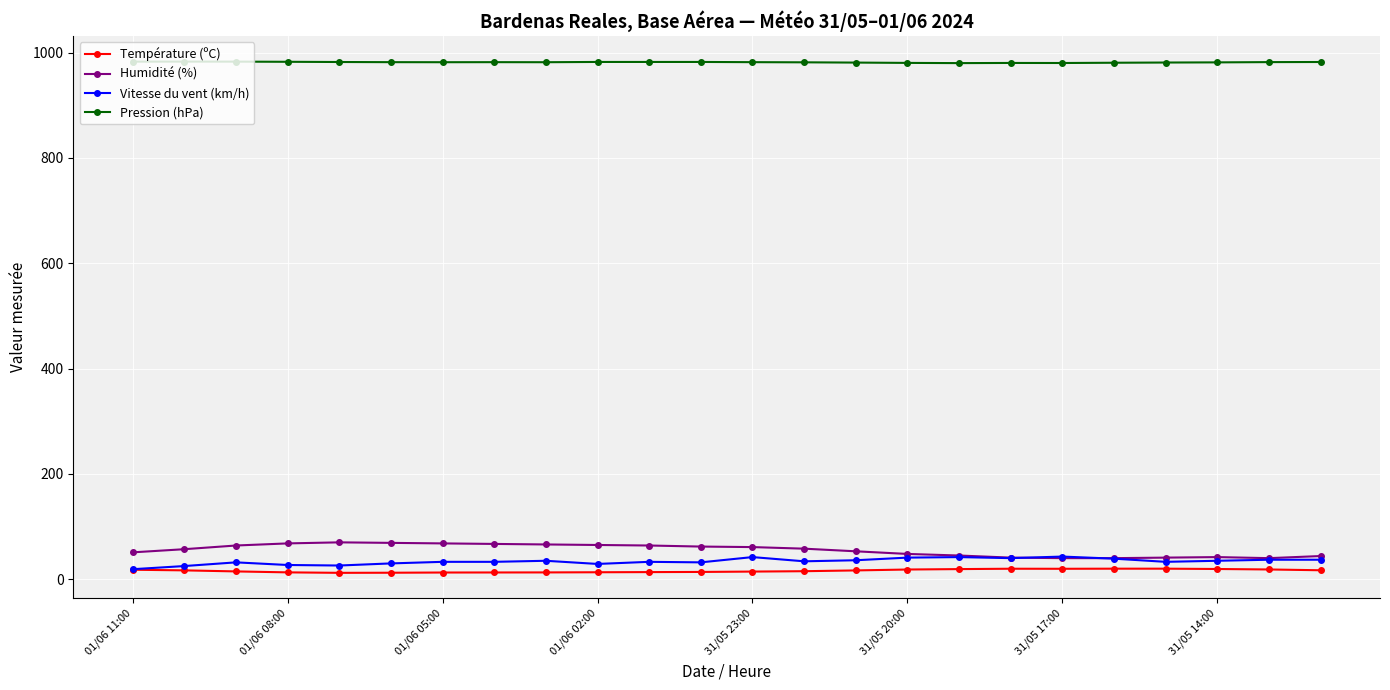

Which series has the largest total across all categories?

Pression (hPa)